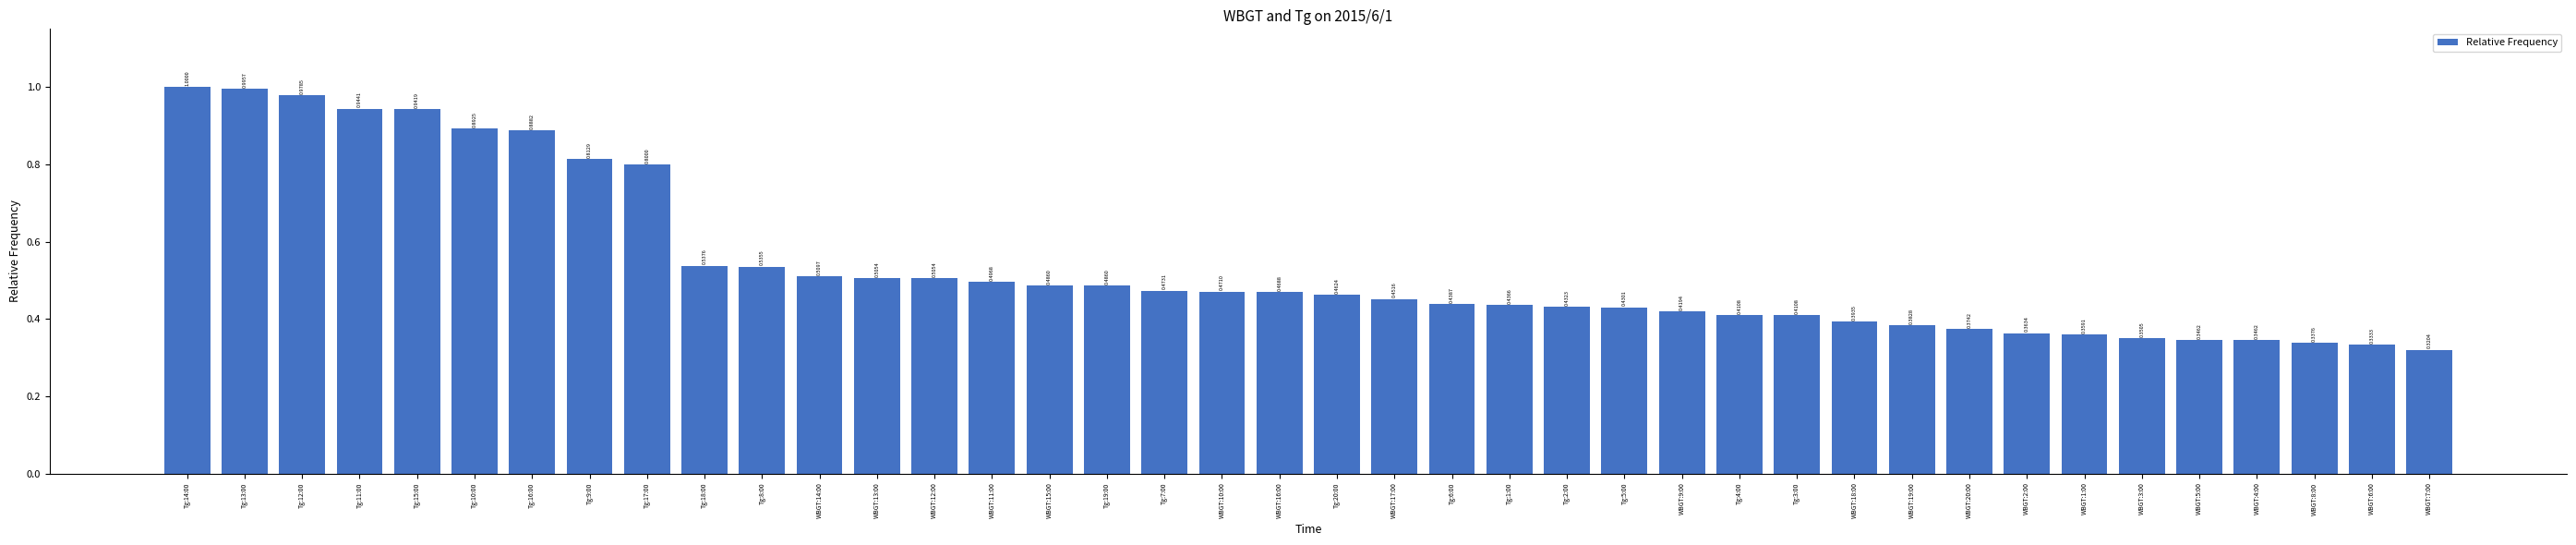

Which has a higher value, Tg:3:00 or Tg:12:00?

Tg:12:00